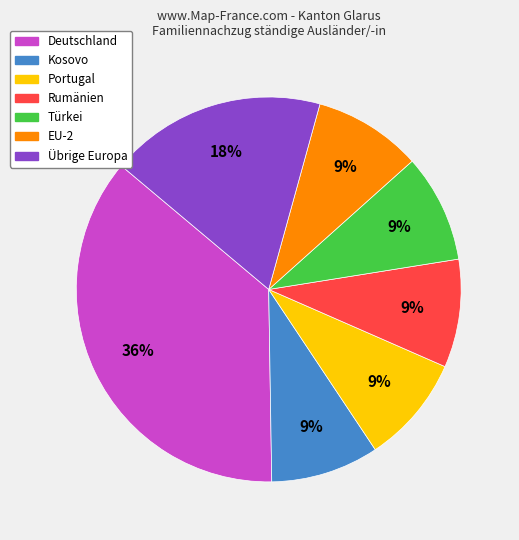

Does any single category account for the majority?

No